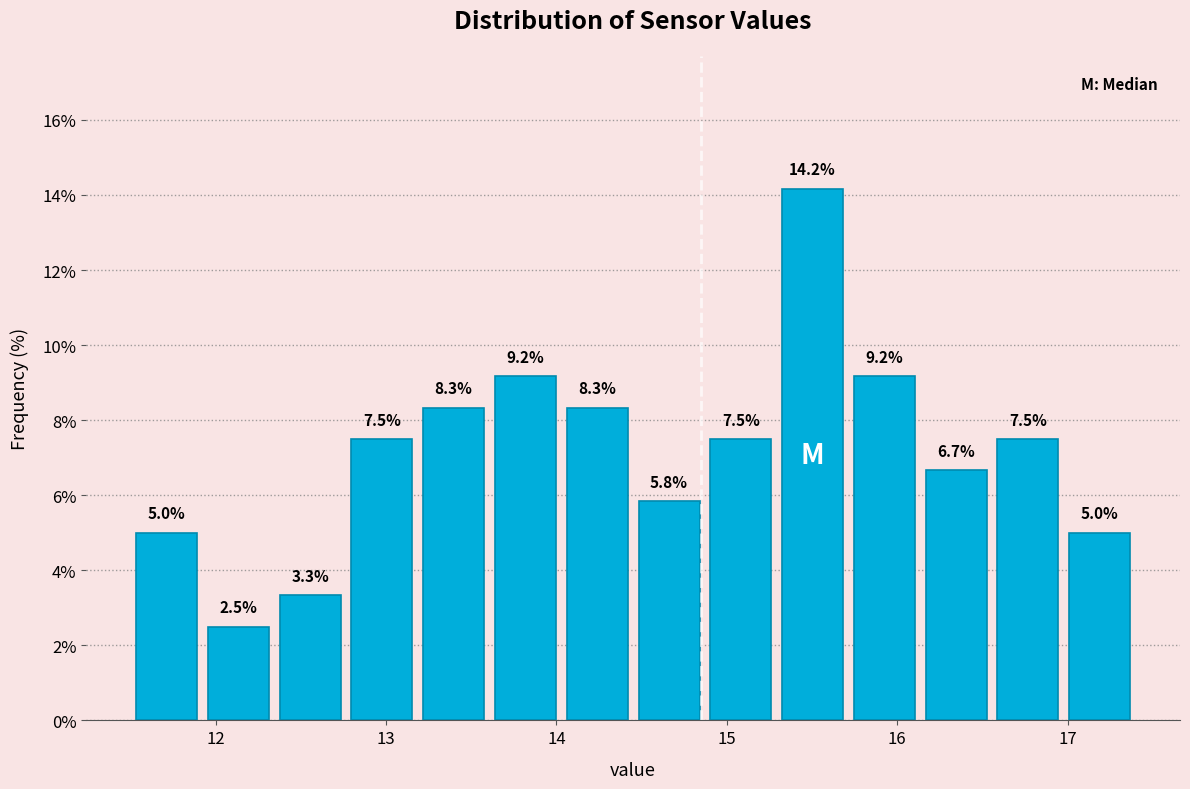

Reading left to right, transcribe this chart: for each bar, give the range it covers on the x-axis and its height. The bar edges are not printed on the chart, so give them approximately, as read against the axis.

11.5 to 11.9: 5.0
11.9 to 12.3: 2.5
12.3 to 12.8: 3.3
12.8 to 13.2: 7.5
13.2 to 13.6: 8.3
13.6 to 14.0: 9.2
14.0 to 14.5: 8.3
14.5 to 14.9: 5.8
14.9 to 15.3: 7.5
15.3 to 15.7: 14.2
15.7 to 16.1: 9.2
16.1 to 16.6: 6.7
16.6 to 17.0: 7.5
17.0 to 17.4: 5.0